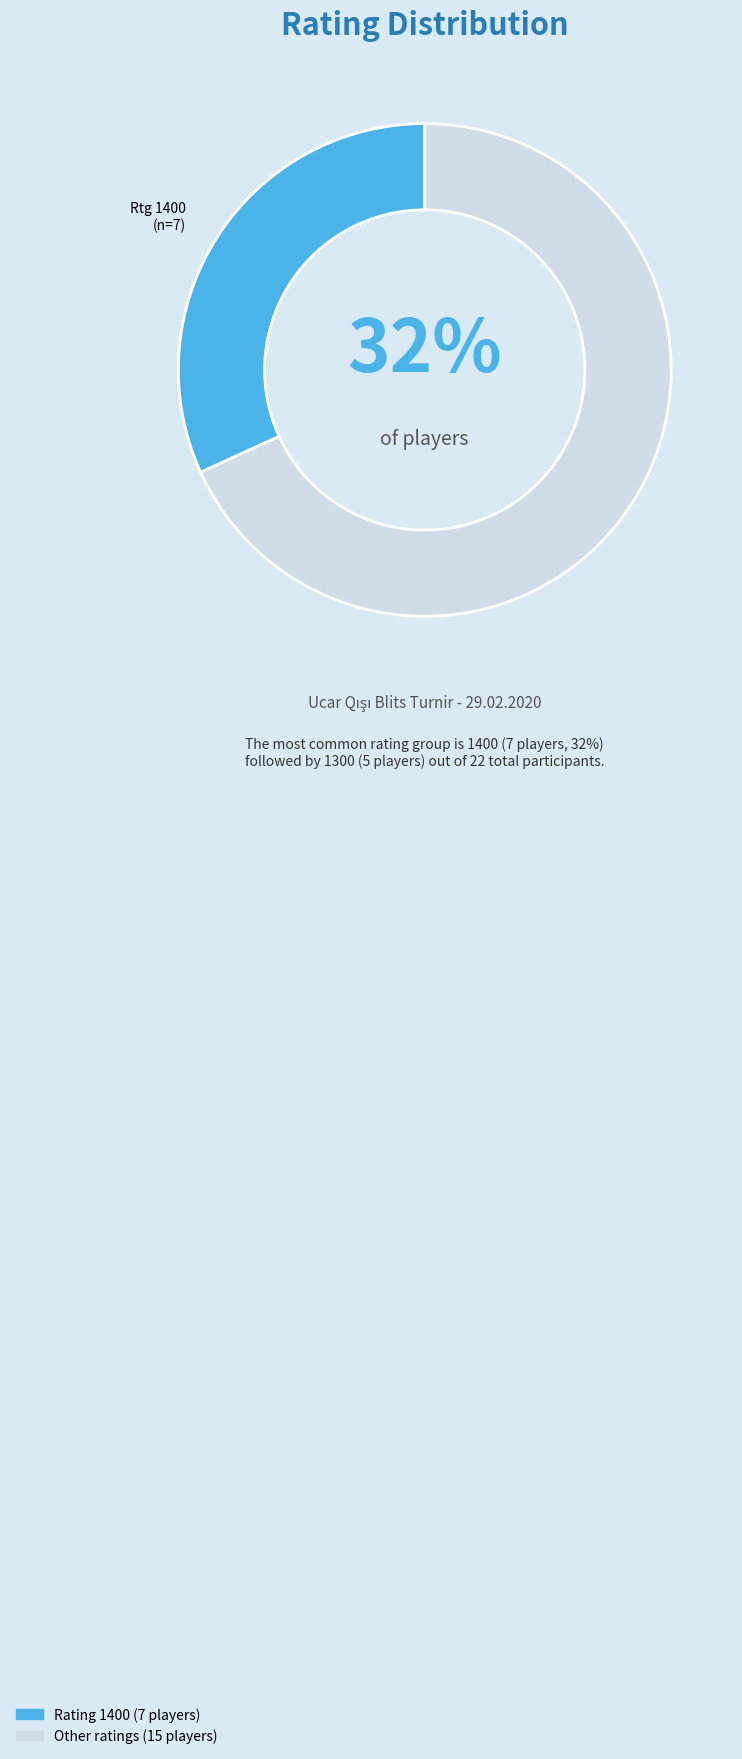

Is there a majority slice in this chart?

Yes